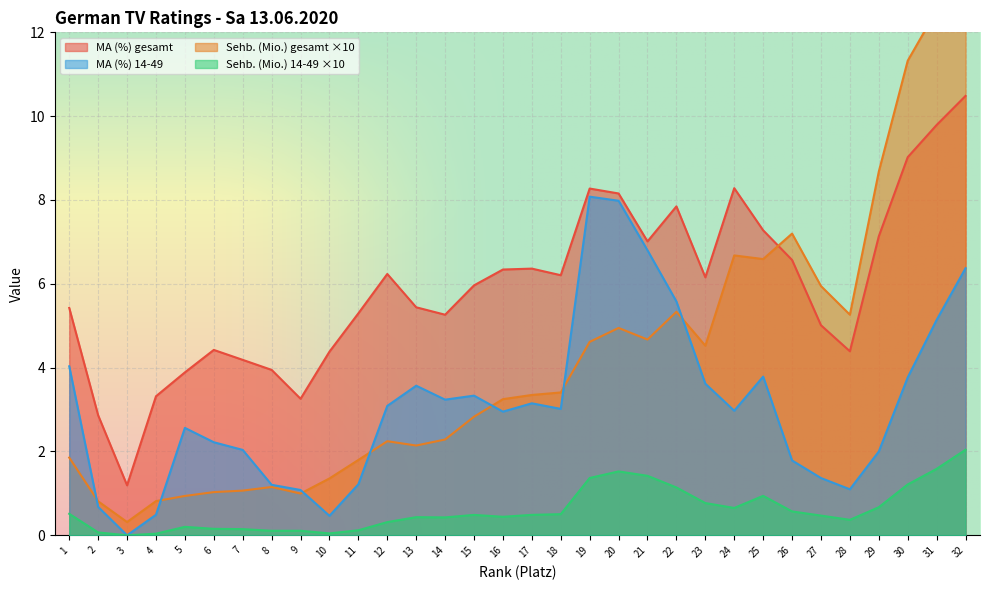

At which label does MA (%) 14-49 first exceed 3?

1